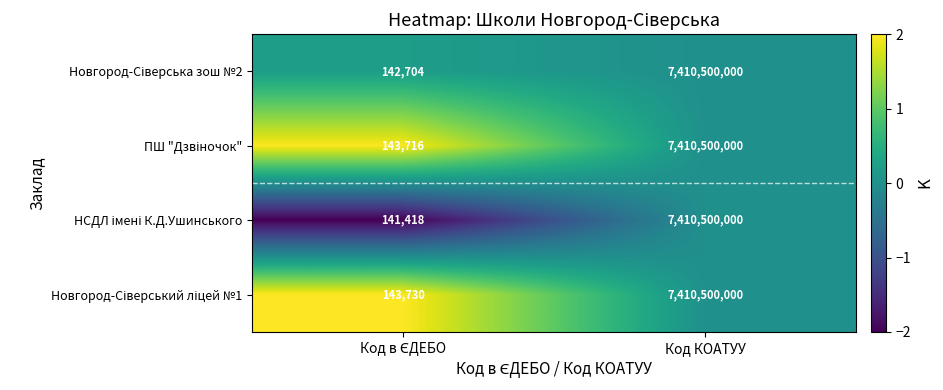

Which category has the highest value across all series?

Код КОАТУУ